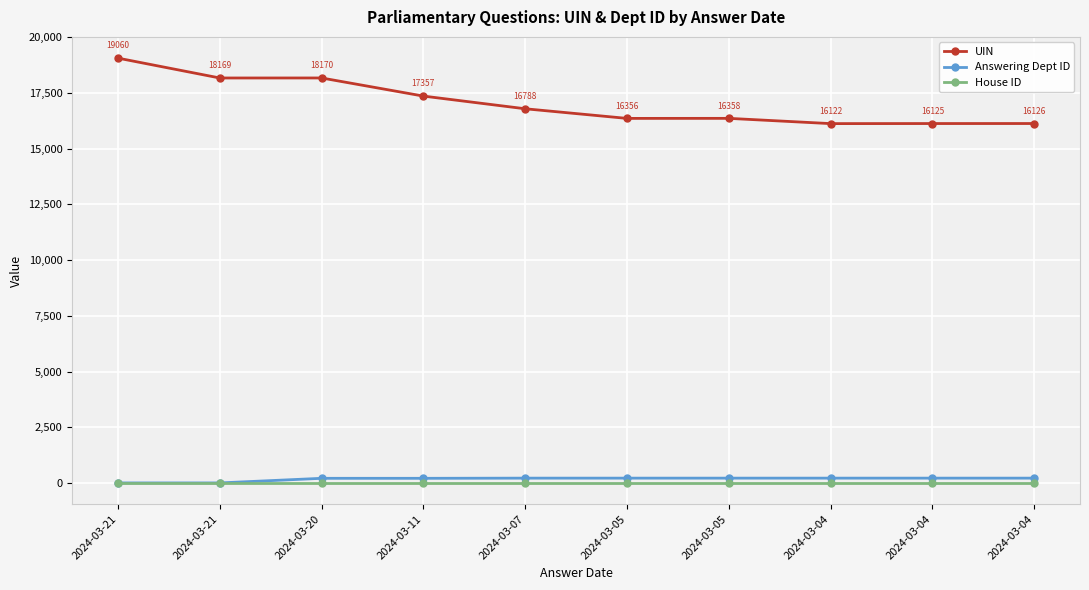

What are all the series names shown in the legend?

UIN, Answering Dept ID, House ID